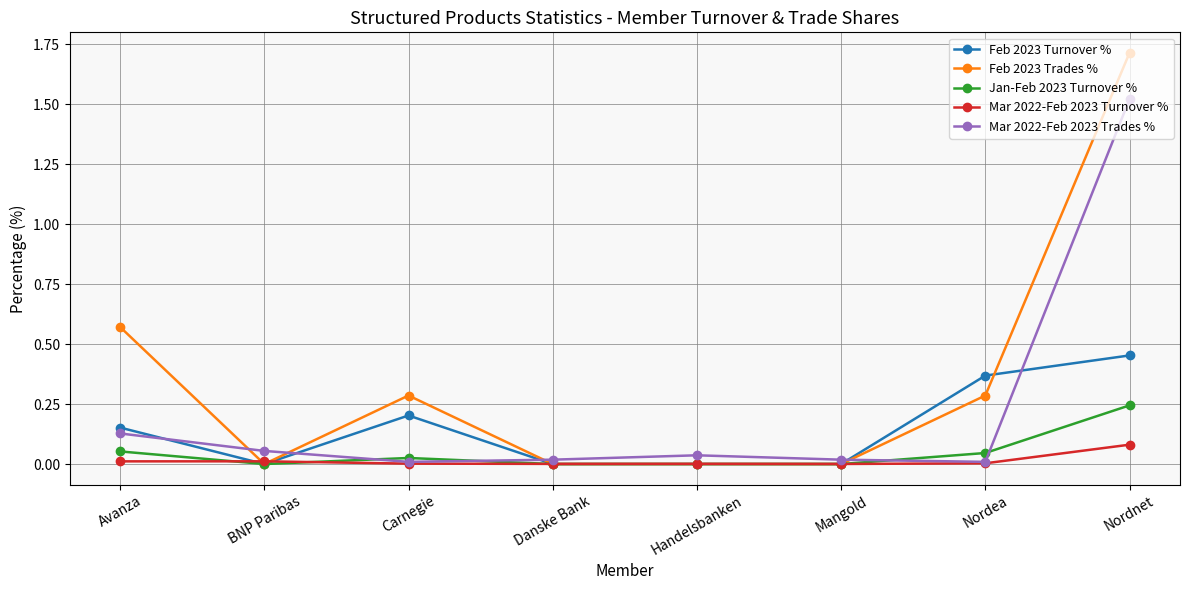

Which category has the highest value in the Feb 2023 Trades % series?

Nordnet